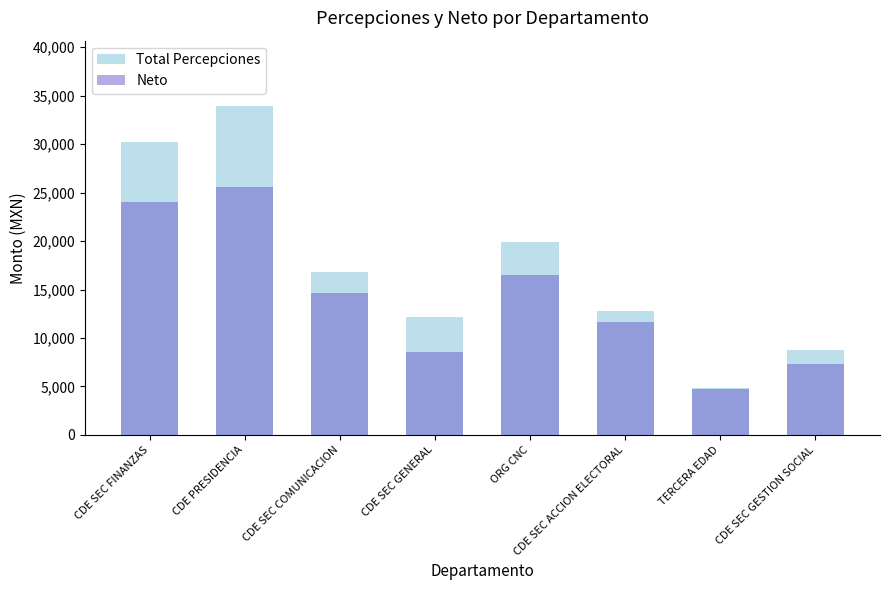

What position from the left is ORG CNC?

5